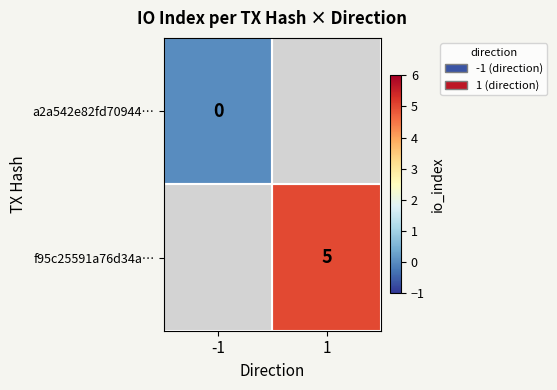

True or false: f95c25591a76d34a… has a value of 5 at 1.

True